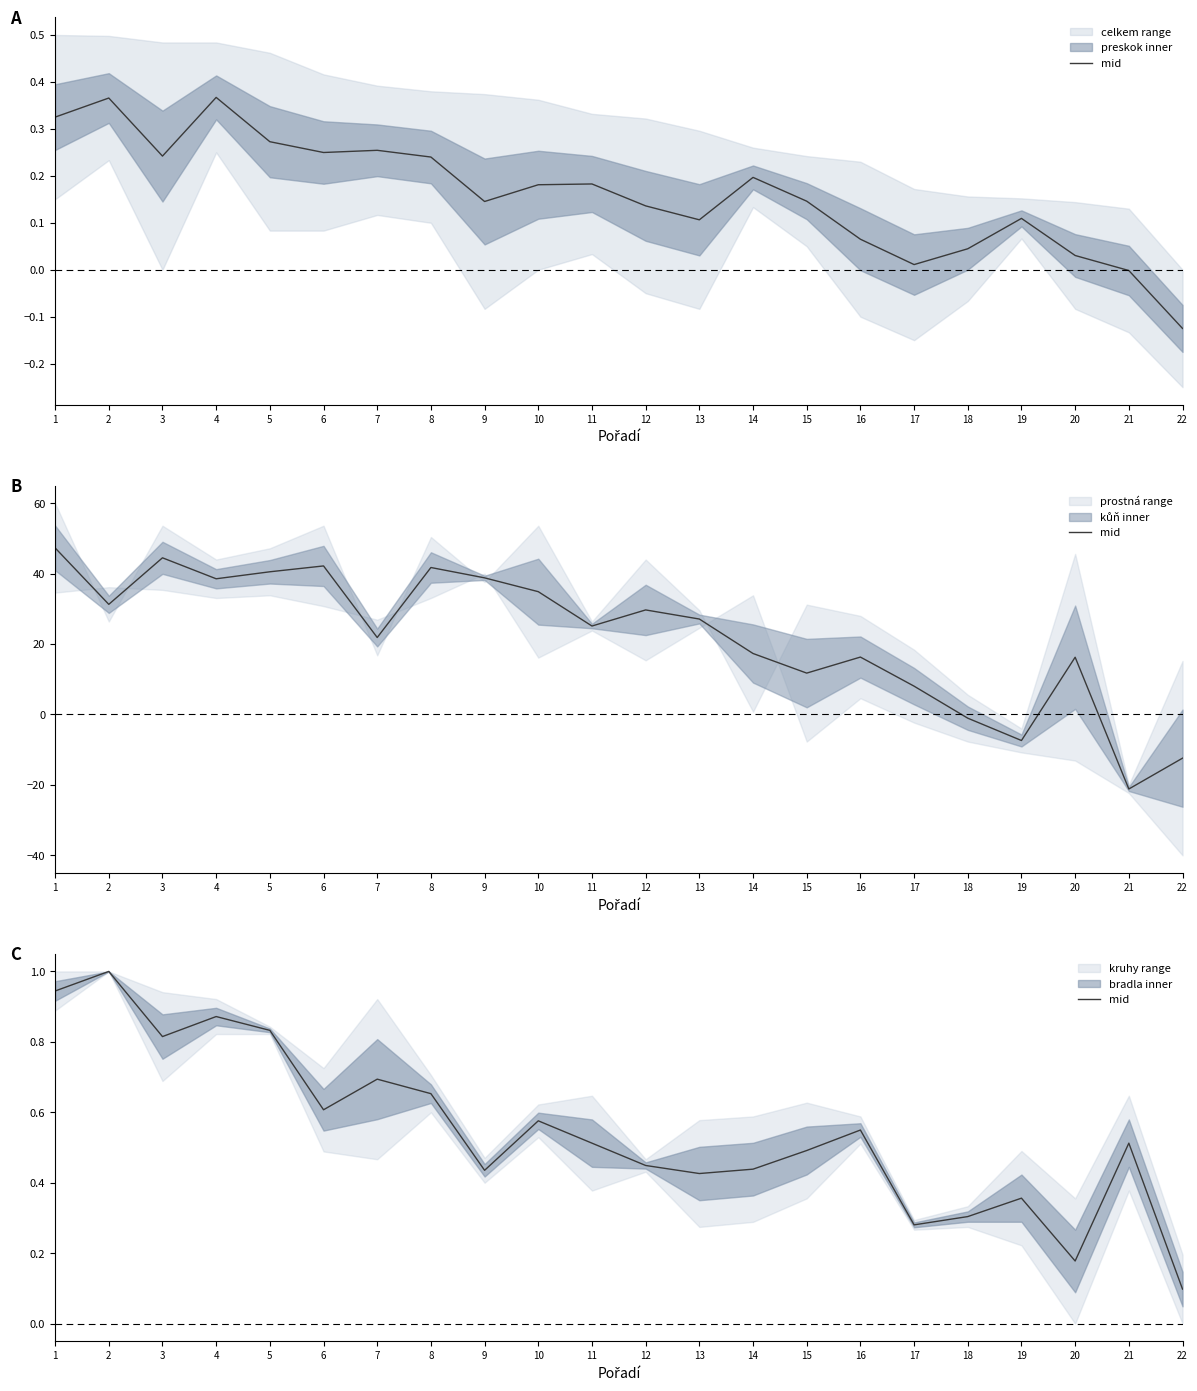

List the labels in order of value, largest first.

2, 1, 4, 5, 3, 7, 8, 6, 10, 16, 11, 21, 15, 12, 14, 9, 13, 19, 18, 17, 20, 22